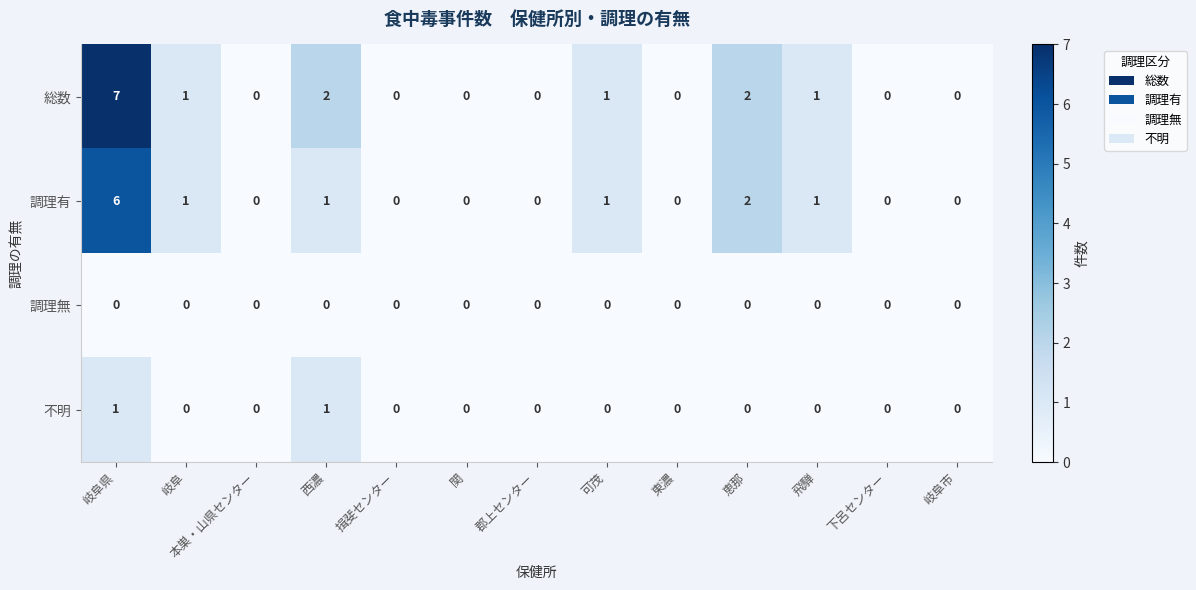

What is the highest value of the 調理有 series?

6